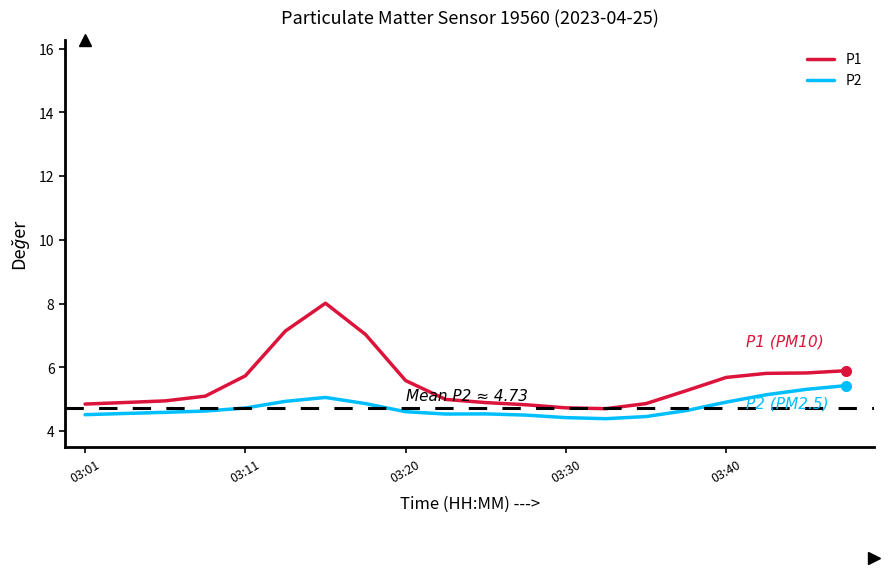

Which series has the widest spread of values?

P1